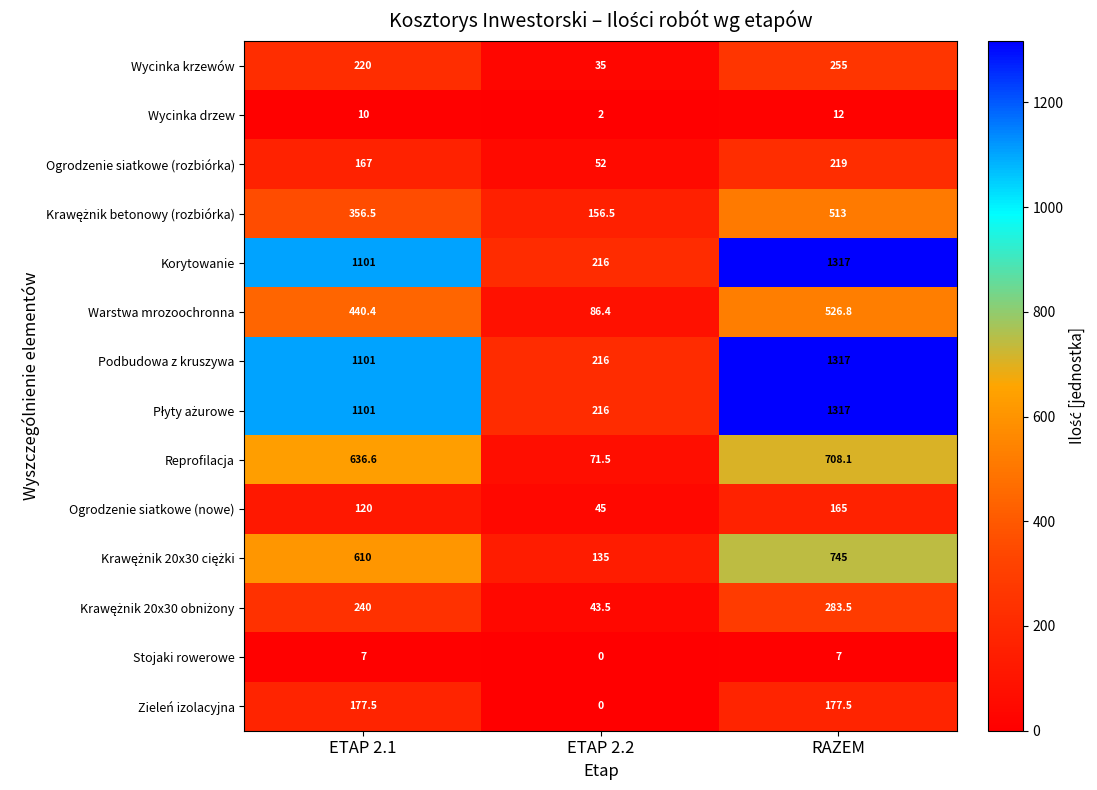

Is the value of Korytowanie at ETAP 2.1 greater than the value of Podbudowa z kruszywa at ETAP 2.2?

Yes